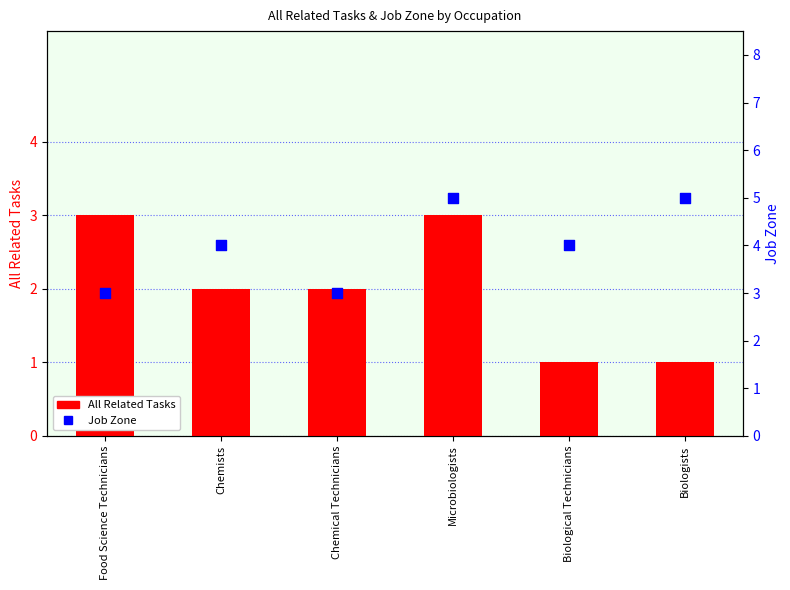

At how many categories does at least one series exceed 1?

6